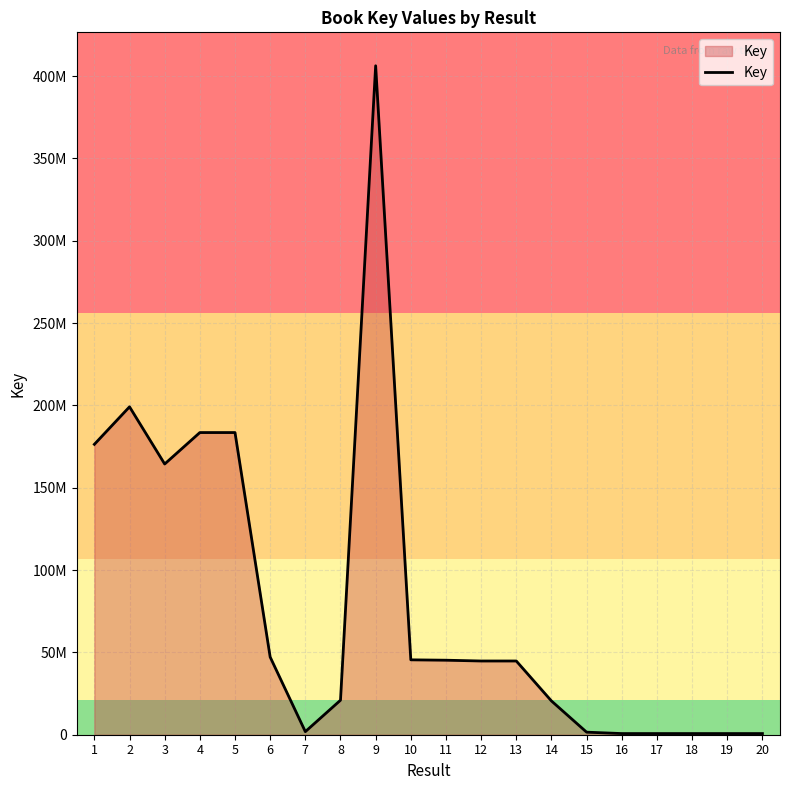

Is this an area chart (filled region under the line)?

Yes